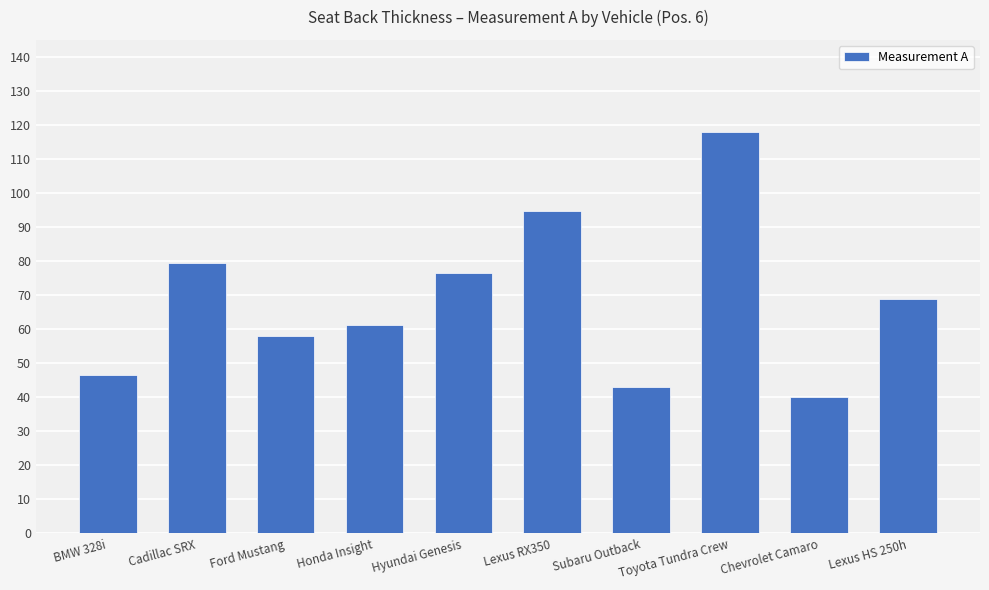

Reading right to left, transcribe all the data shown in this chart.

69.0	40.0	117.8	43.0	94.6	76.4	61.2	57.9	79.4	46.4